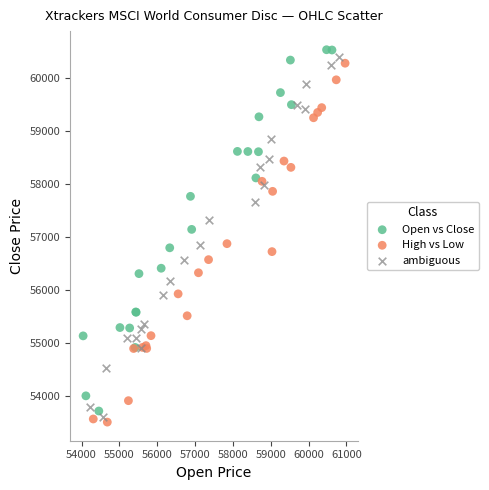

Which series has the largest Y range (max minus min)?

Open vs Close